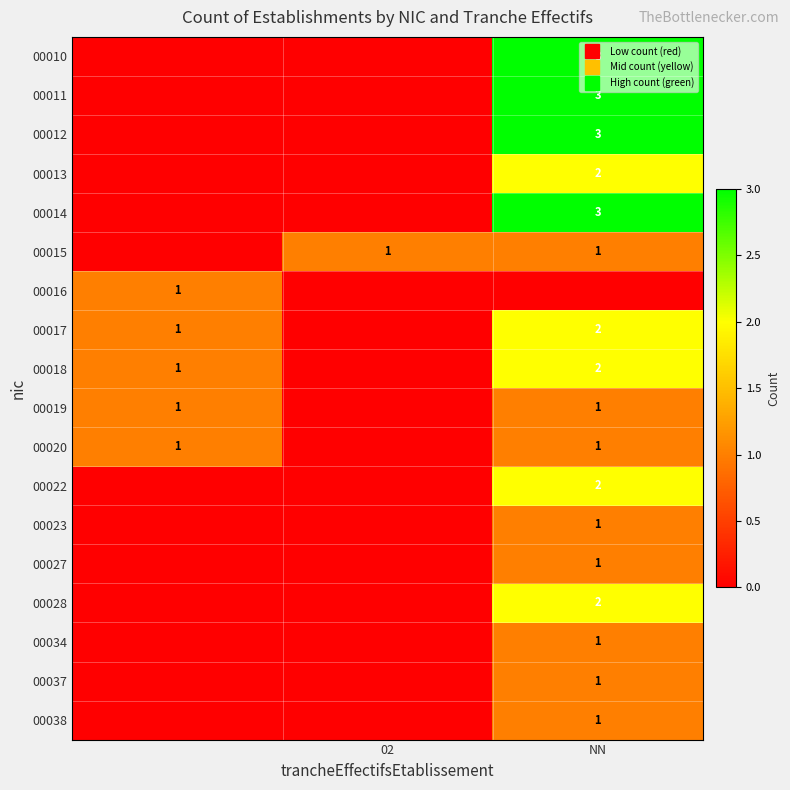

What is the highest value of the 00028 series?

2